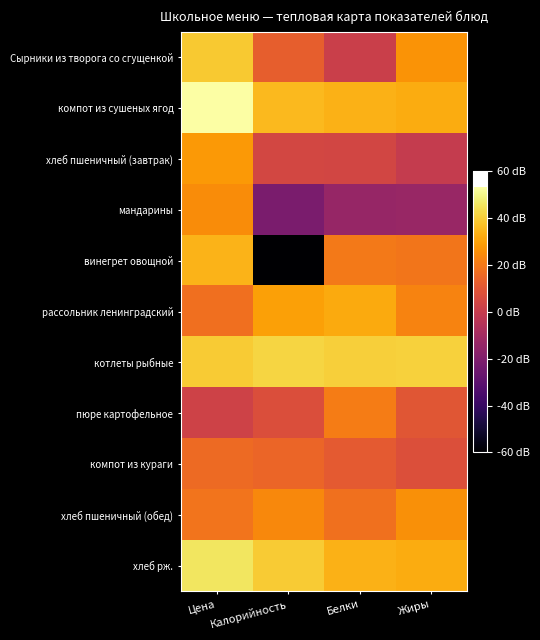

At Калорийность, list the series in order from largest to smallest.

котлеты рыбные, хлеб рж., компот из сушеных ягод, рассольник ленинградский, хлеб пшеничный (обед), компот из кураги, Сырники из творога со сгущенкой, пюре картофельное, хлеб пшеничный (завтрак), мандарины, винегрет овощной